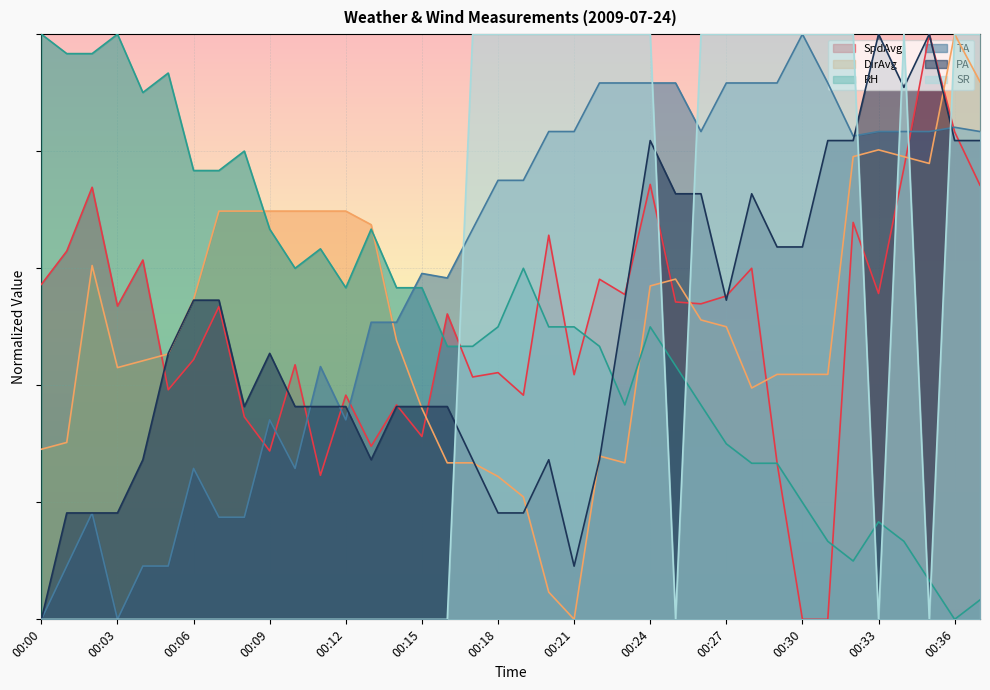

Which has a higher value, 00:01 or 00:11?

00:01